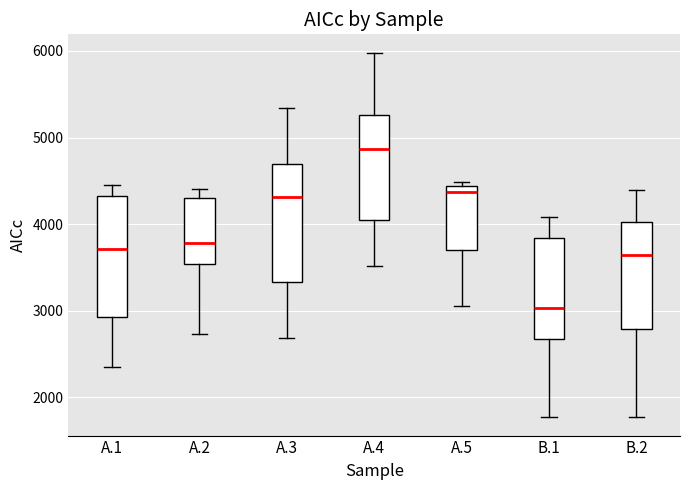

Reading left to right, transcribe this box plot: for each box, give where its median line is, the range the box spans, and where its two whiskers end, as read against the y-axis. The values are not printed on the chart, so give them approximately, as read against the axis.

A.1: median 3700, box 2900 to 4300, whiskers 2300 to 4400
A.2: median 3800, box 3500 to 4300, whiskers 2700 to 4400
A.3: median 4300, box 3300 to 4700, whiskers 2700 to 5300
A.4: median 4900, box 4100 to 5300, whiskers 3500 to 6000
A.5: median 4400 (just below the box's upper edge), box 3700 to 4400, whiskers 3100 to 4500
B.1: median 3000, box 2700 to 3800, whiskers 1800 to 4100
B.2: median 3600, box 2800 to 4000, whiskers 1800 to 4400